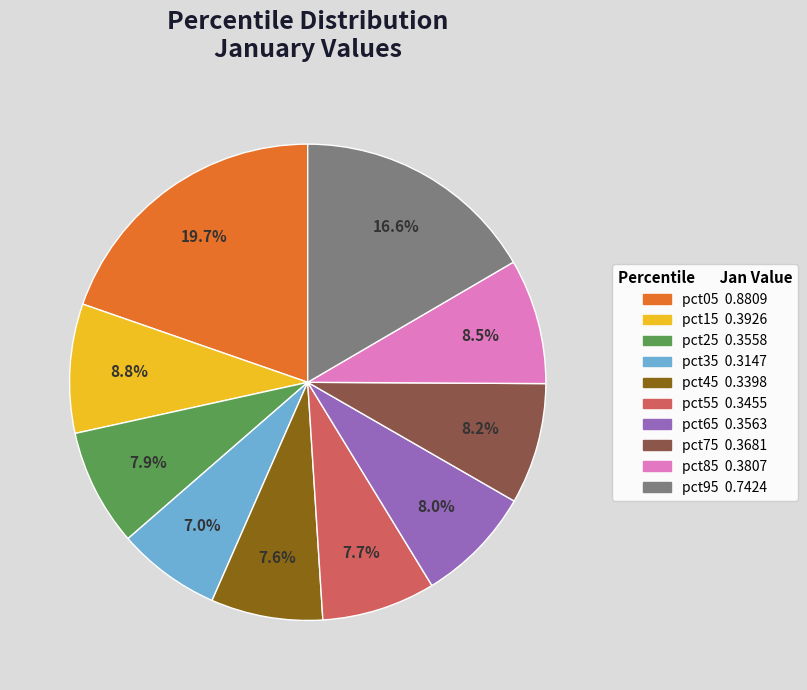

How many slices are in this pie chart?

10